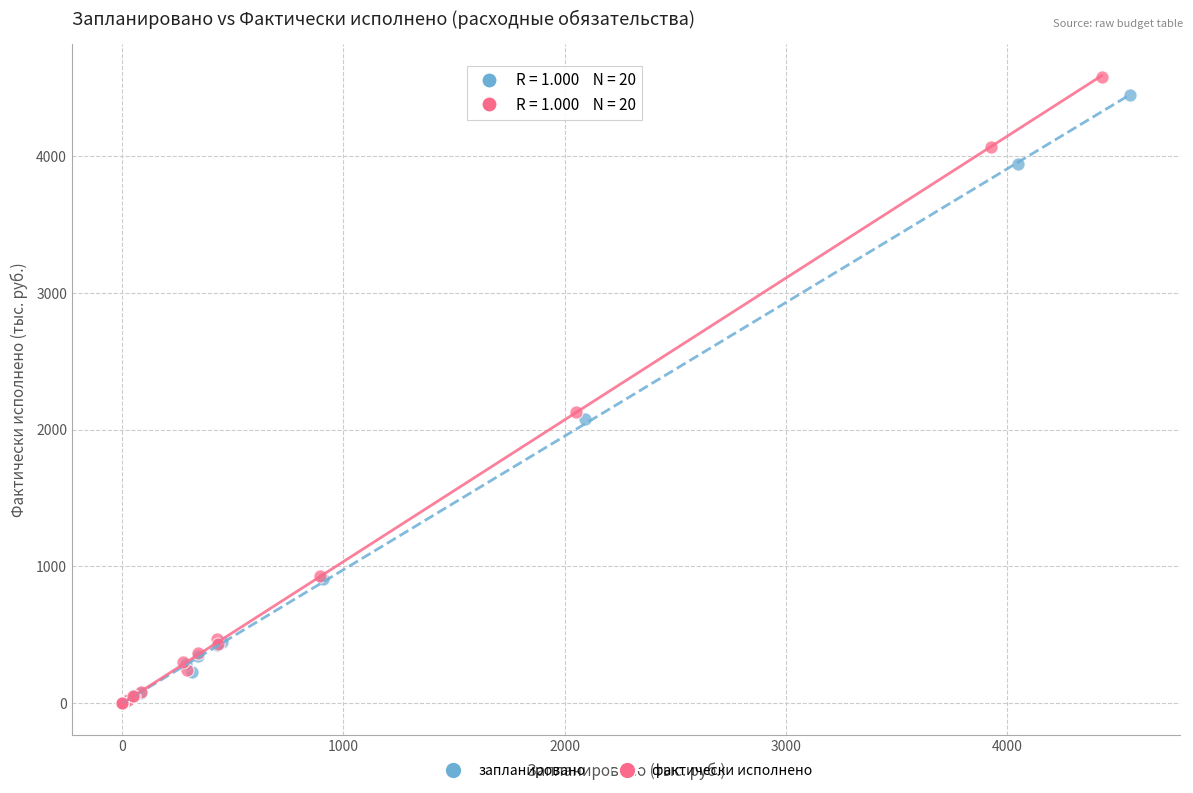

What are all the series names shown in the legend?

запланировано, фактически исполнено